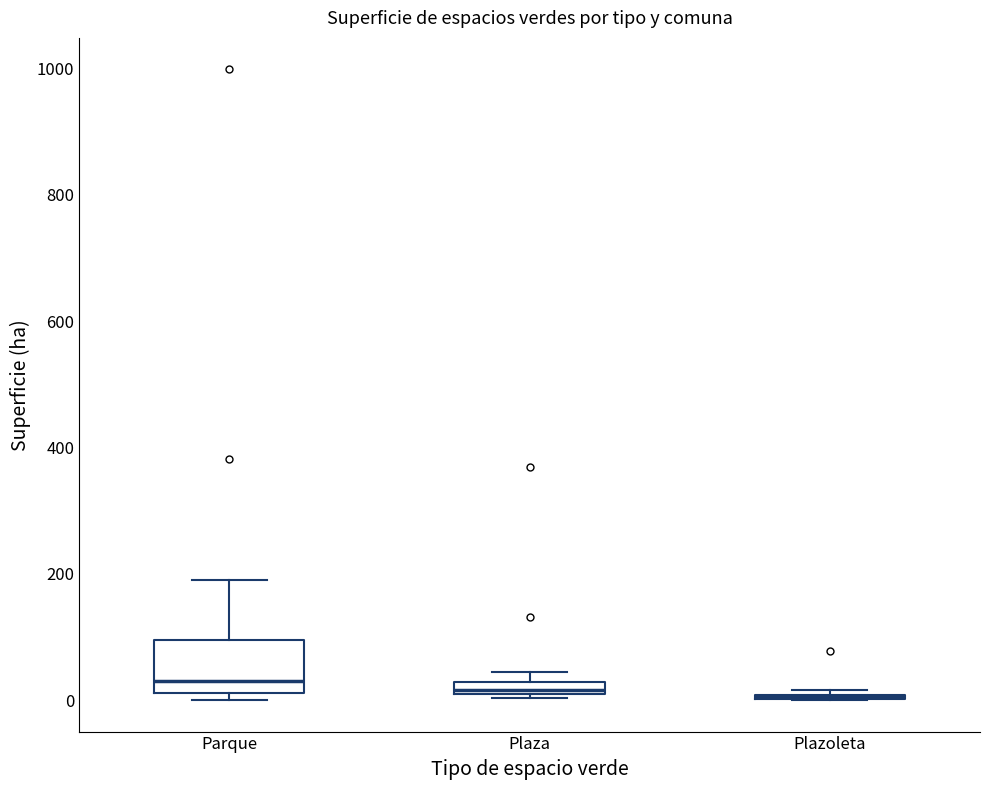

Comparing the boxes themselves (not the whiskers), which one is the tallest?

Parque